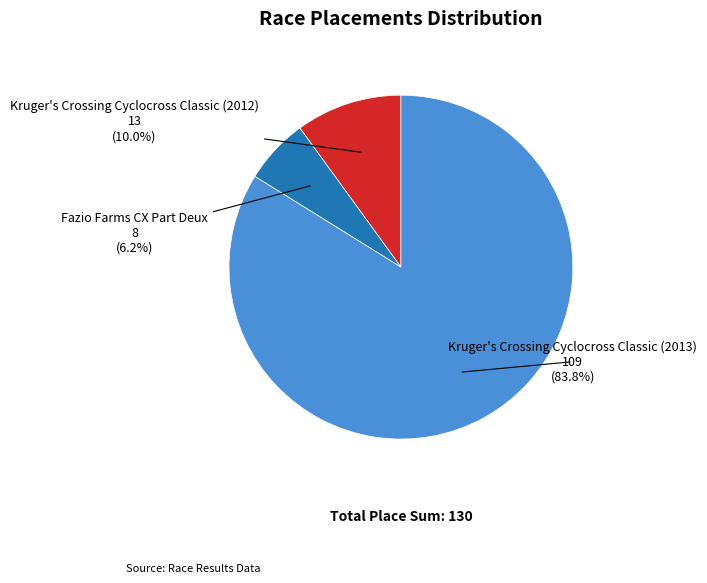

Does any single category account for the majority?

Yes